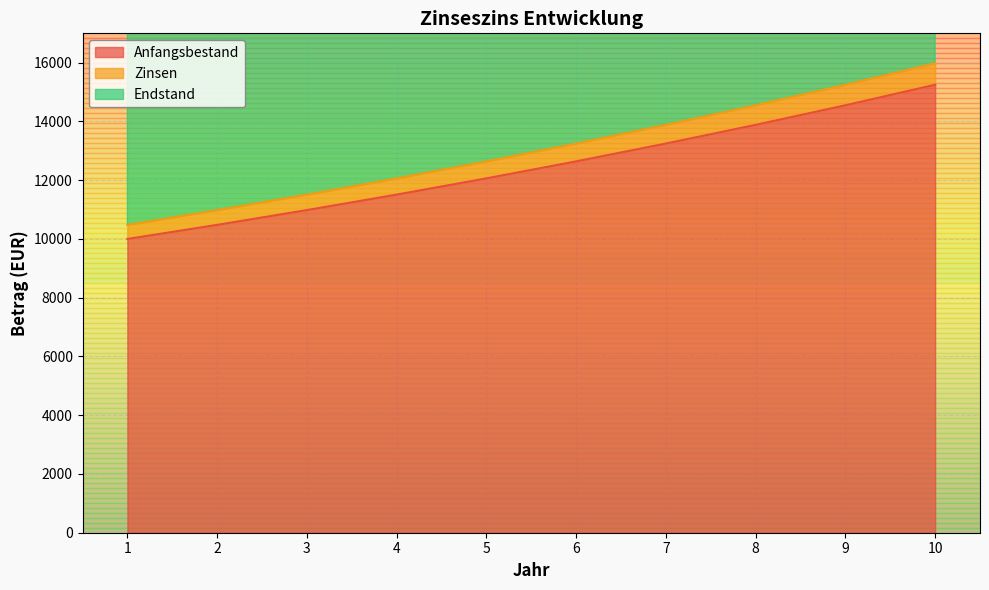

What is the average value of the Anfangsbestand series?

12461.1